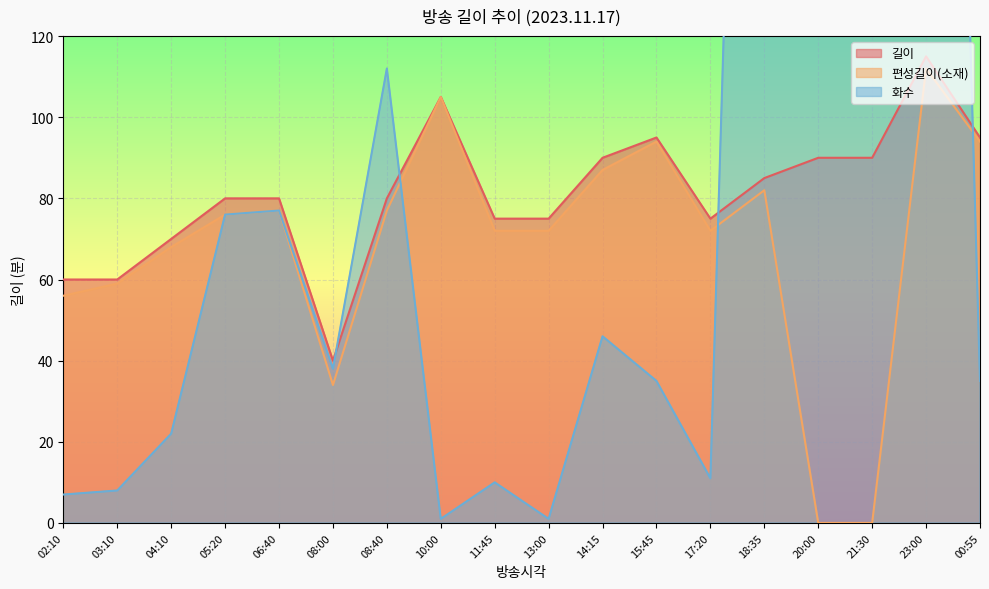

Which category has the lowest value across all series?

20:00